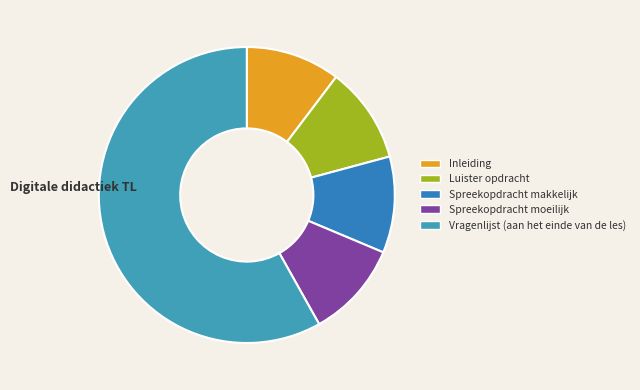

What is the smallest slice in the pie chart?

Inleiding